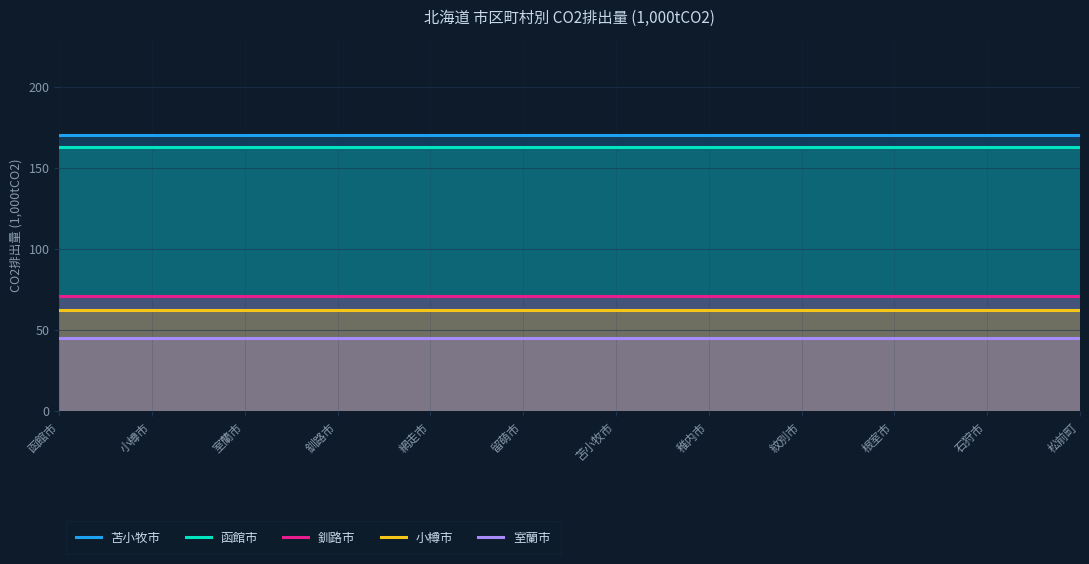

True or false: 釧路市 has more than 0 interior local peaks.

False